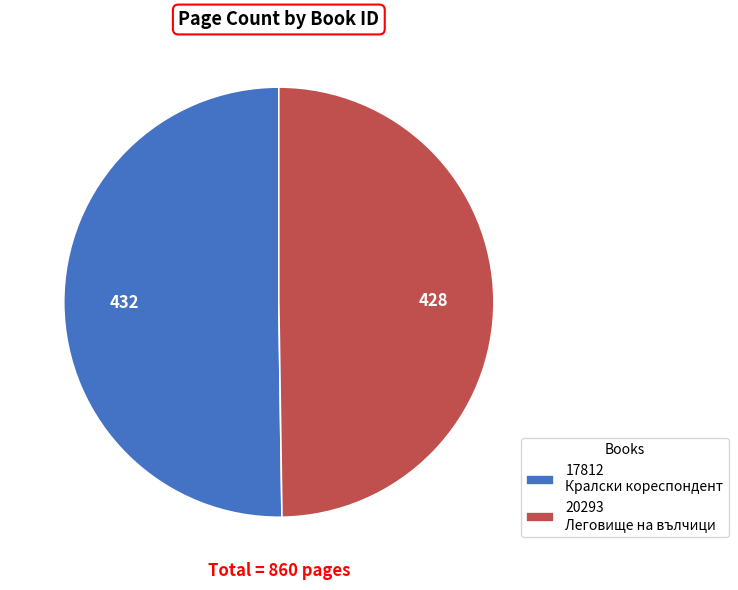

True or false: 17812 Кралски кореспондент accounts for 59% of the total.

False